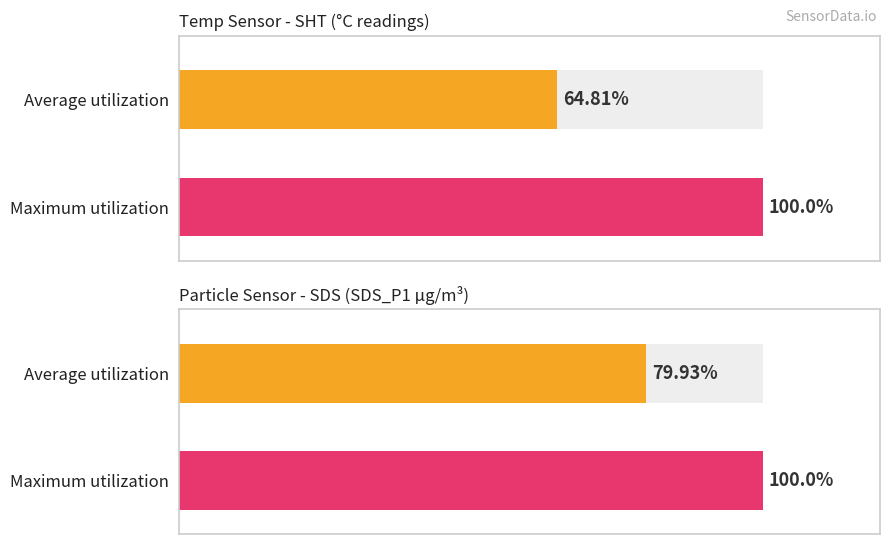

Is the value of Average utilization at 00:20 greater than the value of Maximum utilization at 00:06?

No